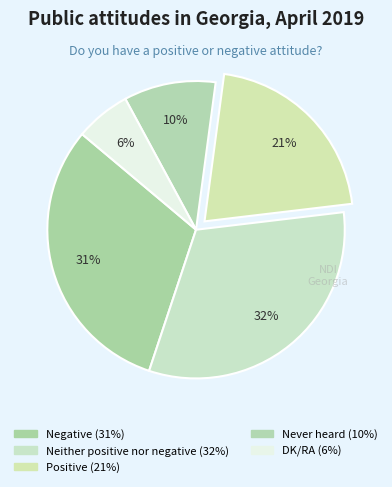

Count the number of slices in the pie.

5